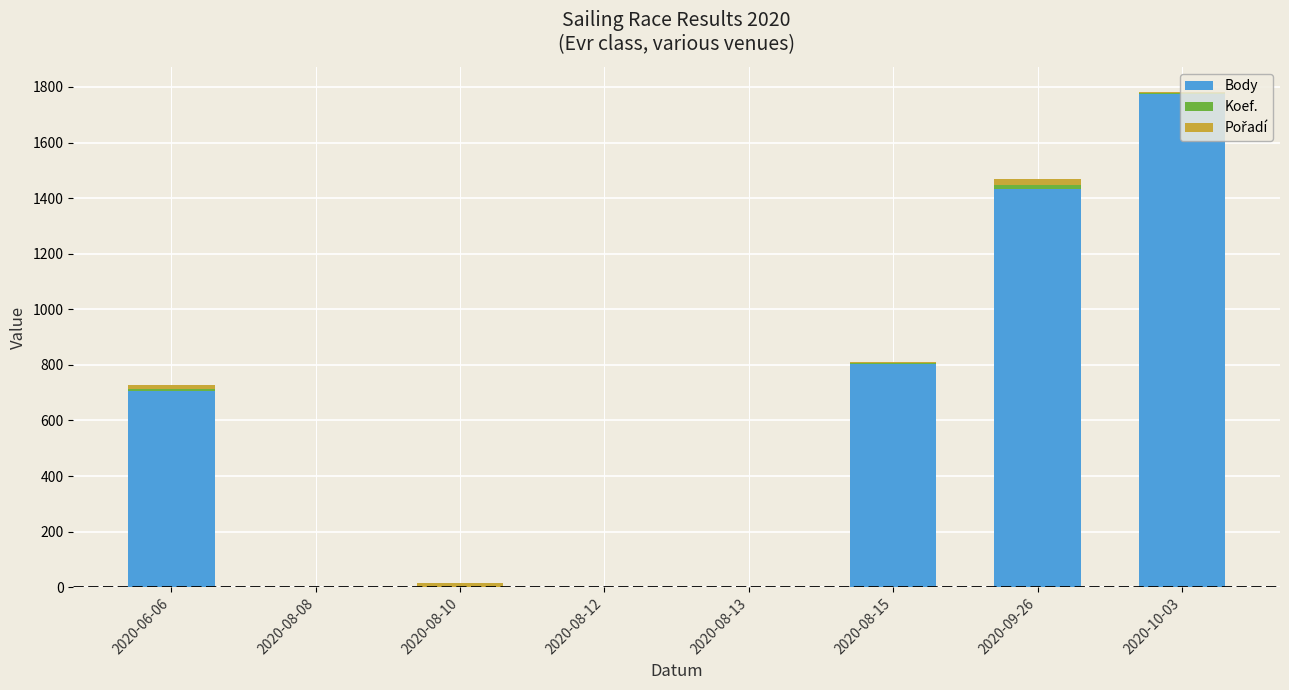

How many categories are shown in the chart?

8